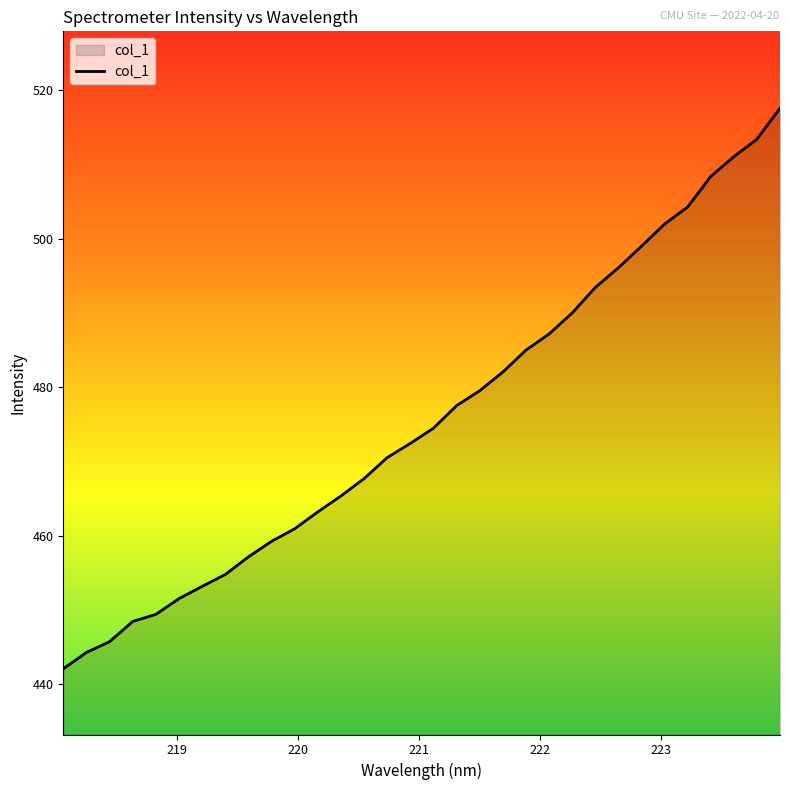

How many lines are shown in the chart?

1